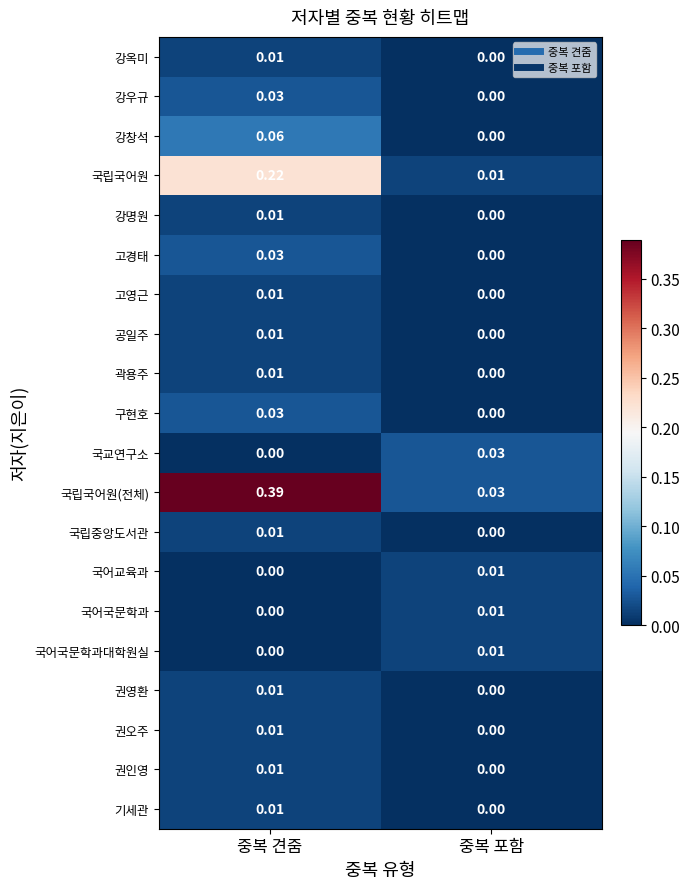

How many positive values does the 강옥미 series have?

1